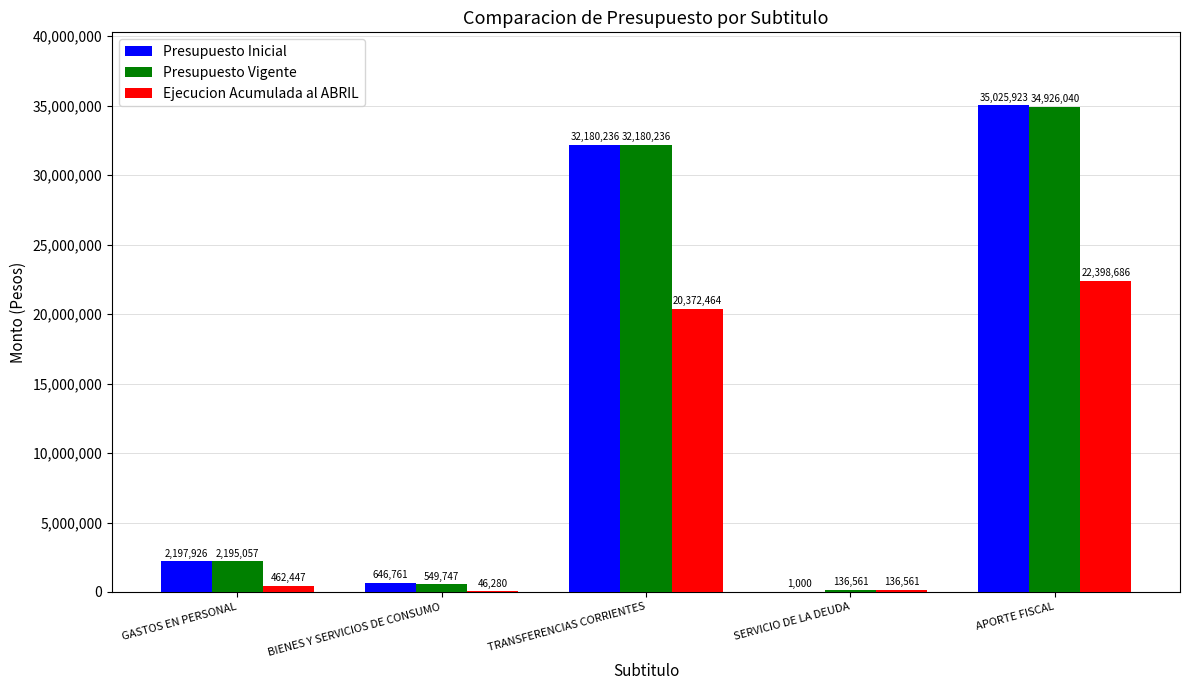

What is the average value of the Presupuesto Vigente series?

13997528